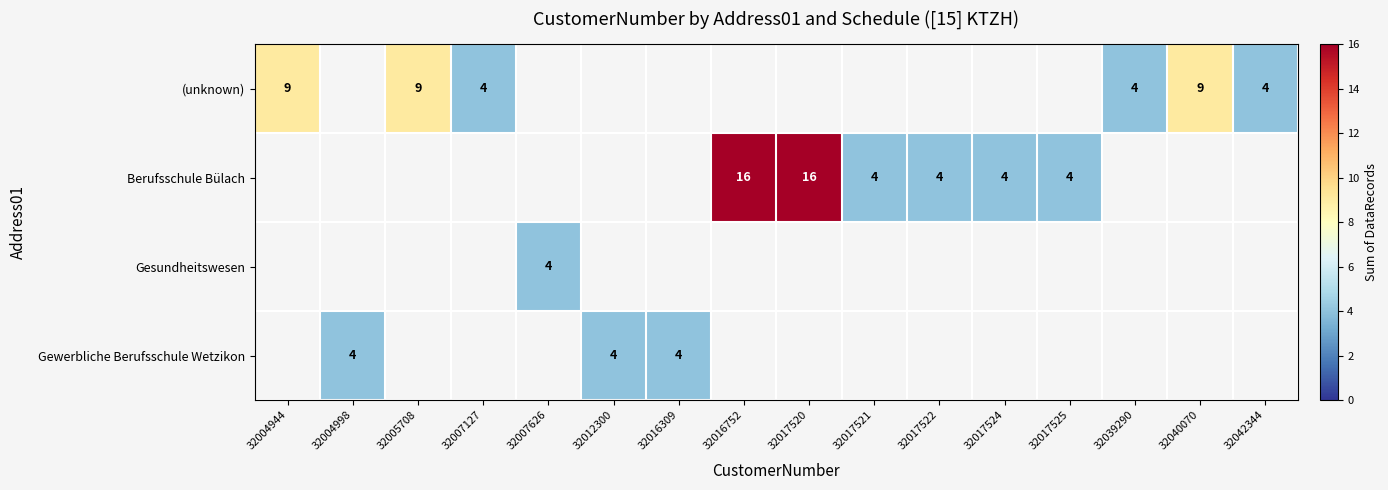

The value of Berufsschule Bülach at 32017525 is 6. True or false?

False